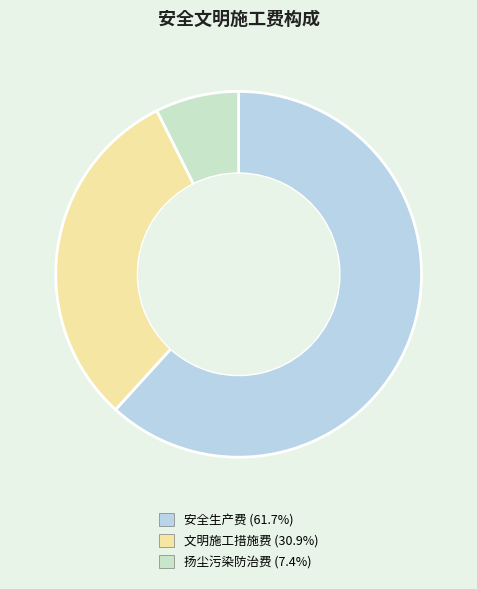

Rank the categories by value from highest to lowest.

安全生产费, 文明施工措施费, 扬尘污染防治费